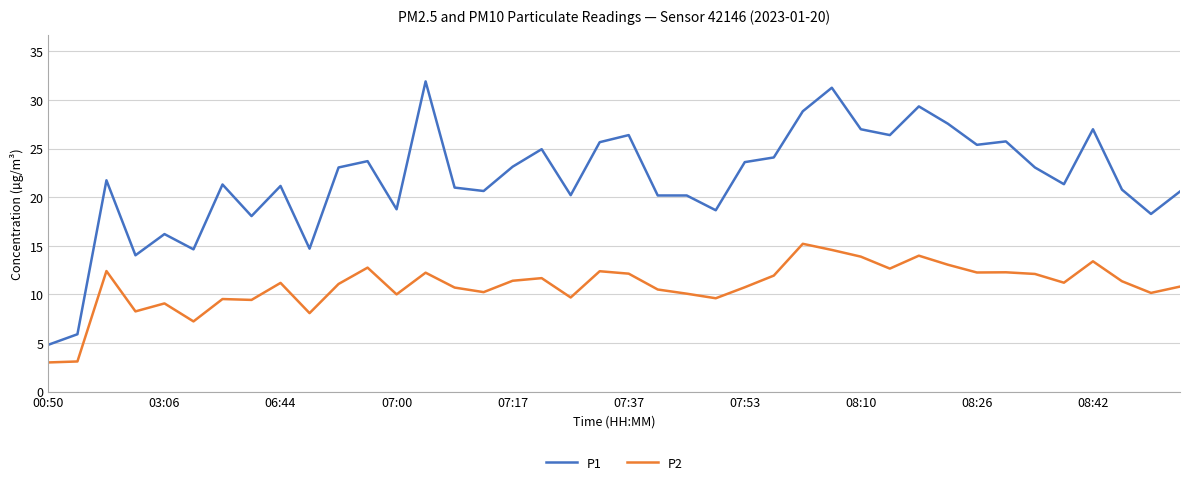

Which series has the largest range (max minus min)?

P1